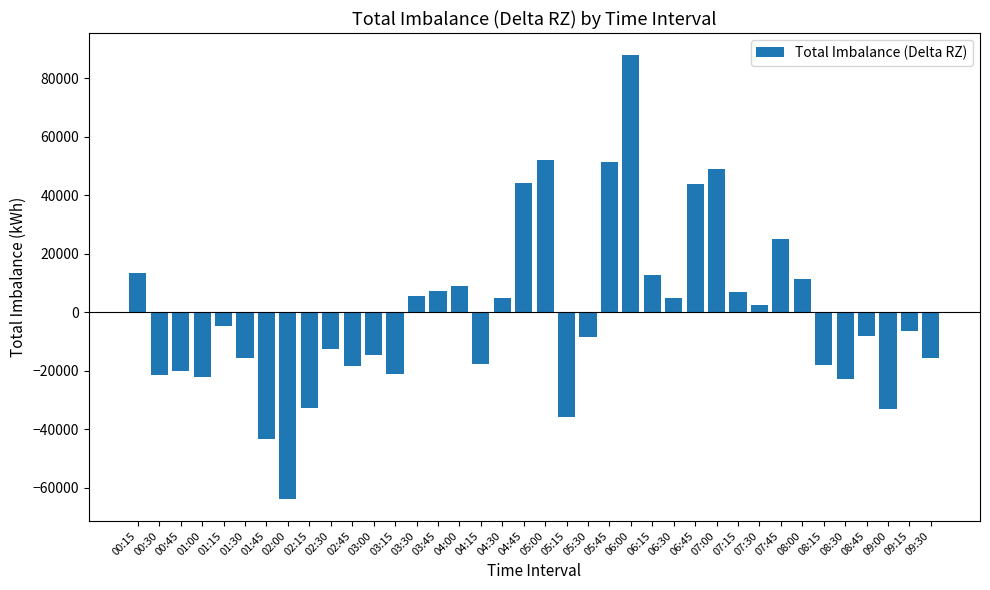

What is the sum of all values?

-24739.2